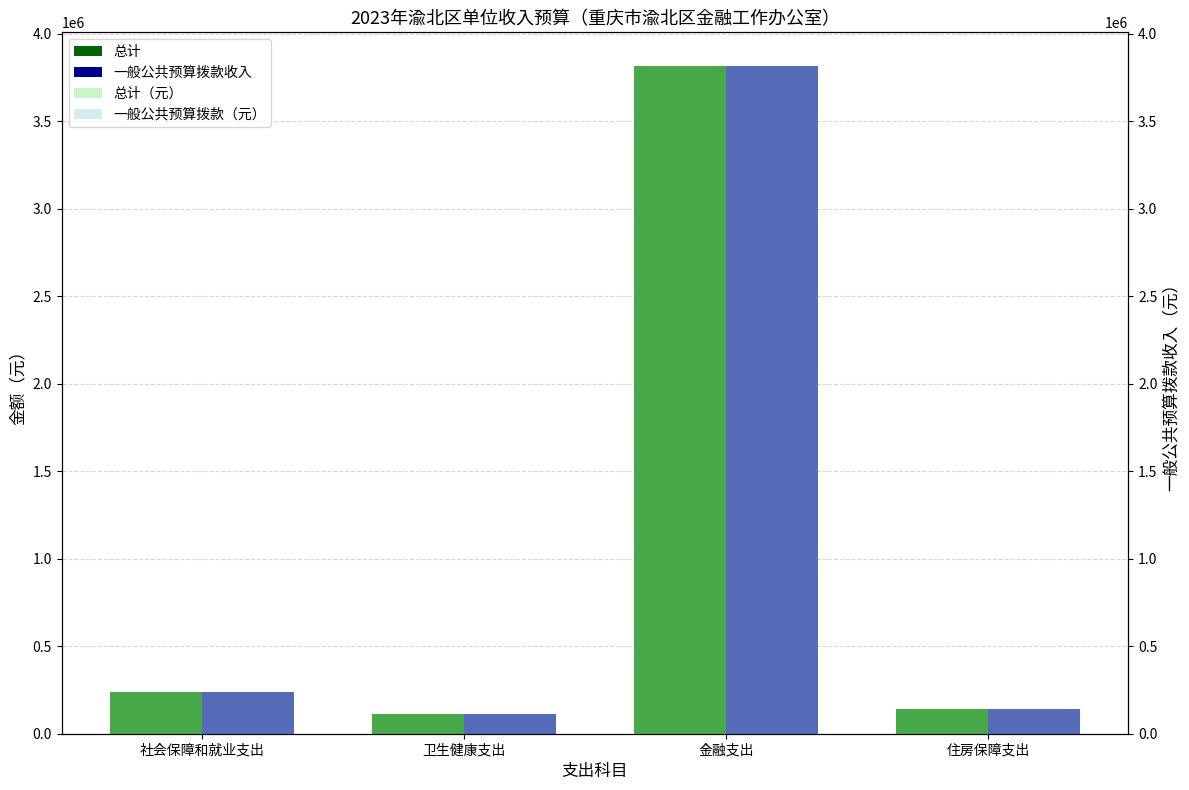

What position from the right is 卫生健康支出?

3